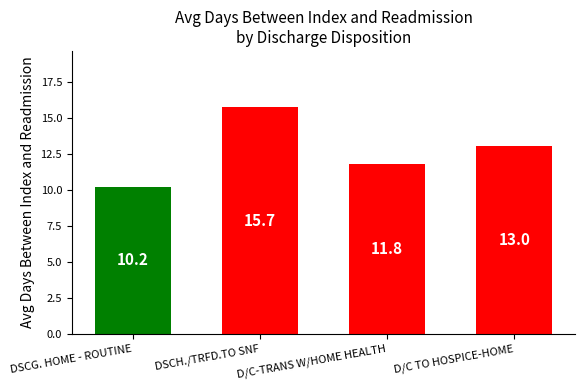

Approximately how many times larger is the value at DSCG. HOME - ROUTINE compared to D/C-TRANS W/HOME HEALTH?

0.9